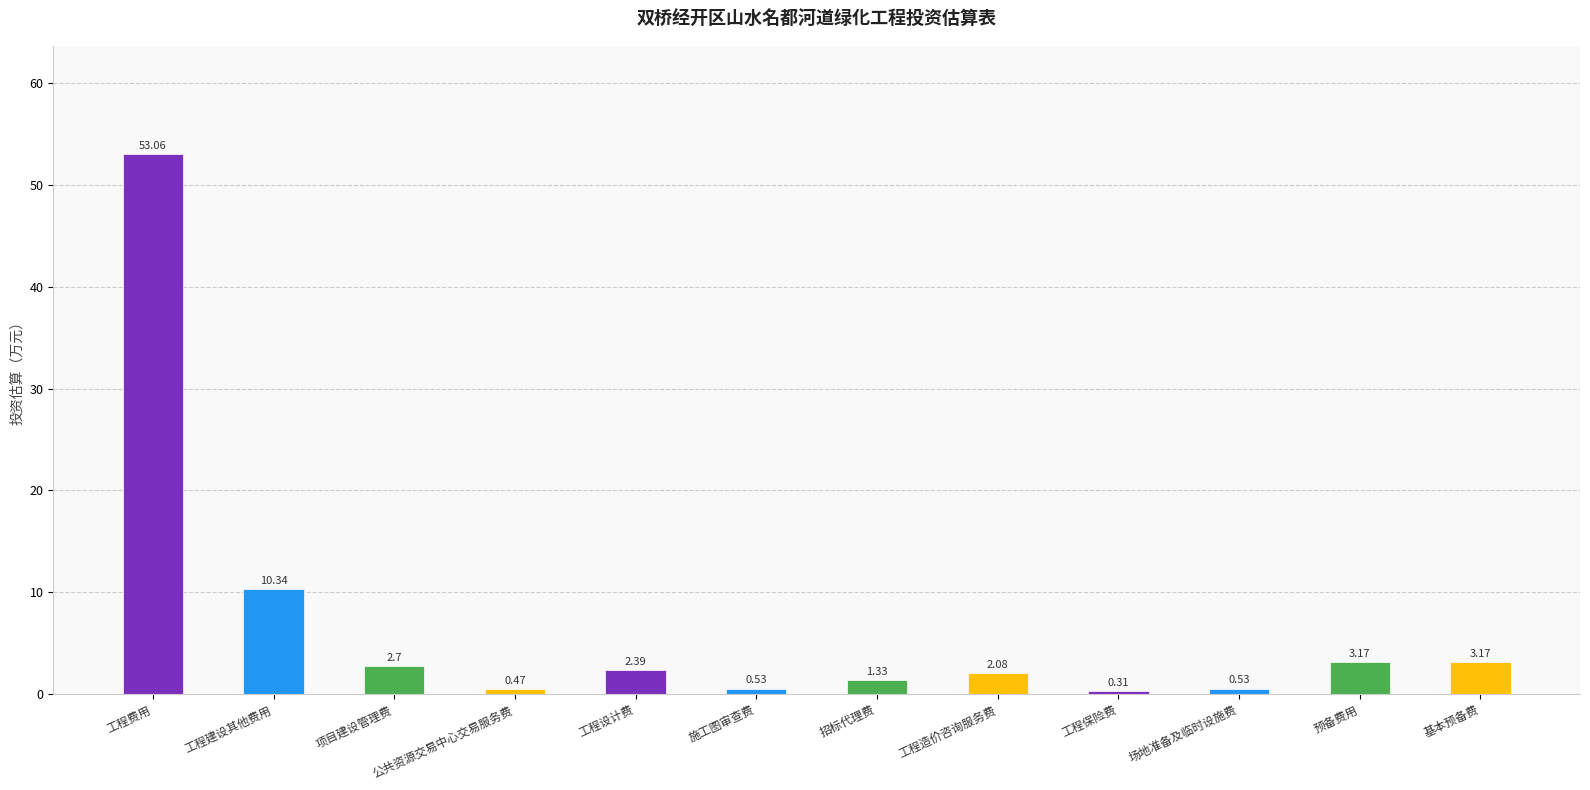

What is the maximum value shown in the chart?

53.1